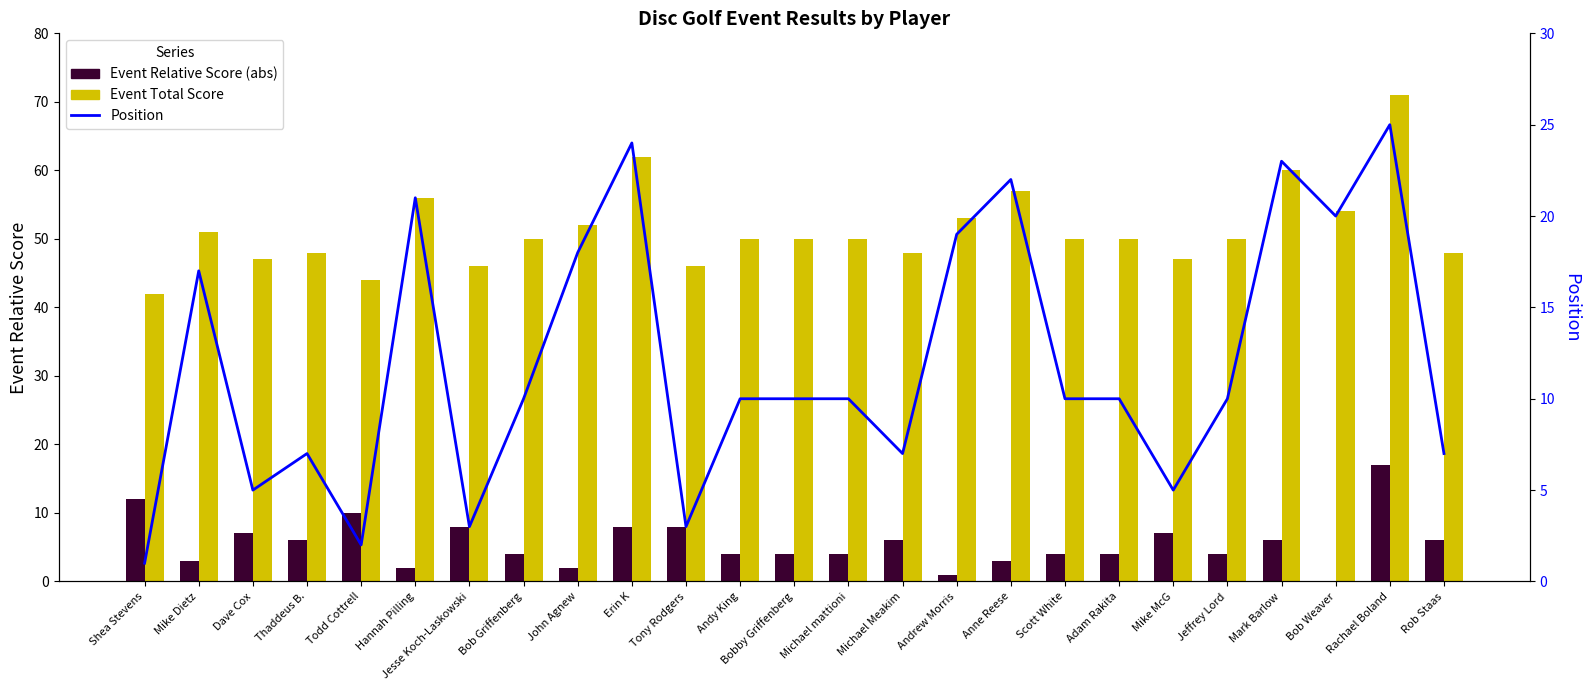

Which category has the lowest value in the Event Relative Score series?

Bob Weaver